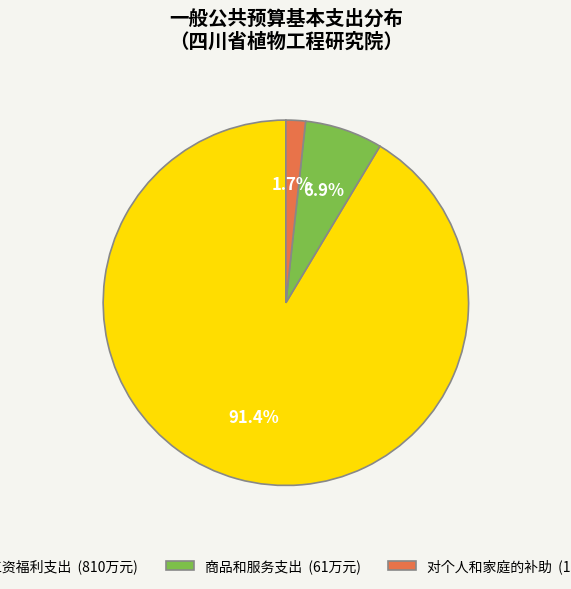

What is the largest slice in the pie chart?

工资福利支出